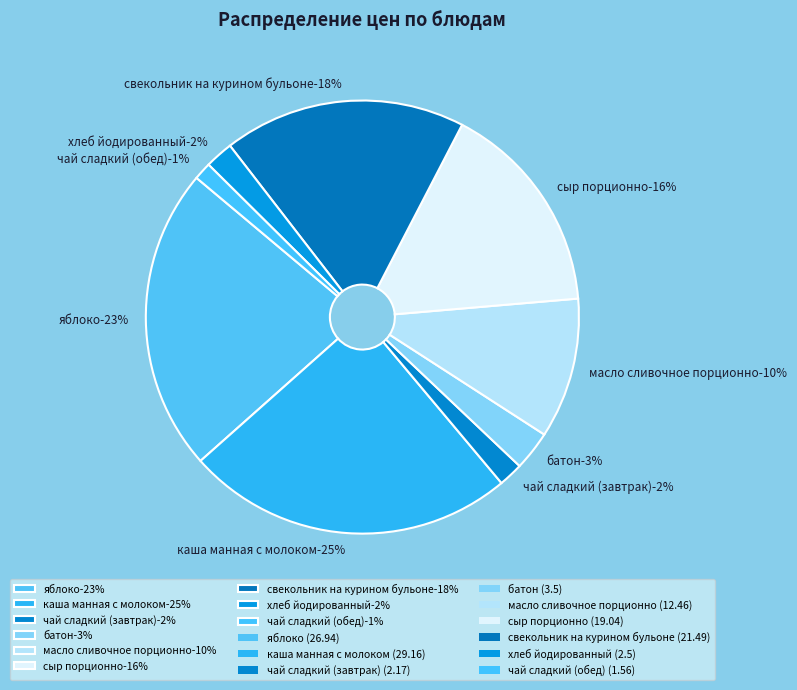

To the nearest percent, what is the difference between the largest and smallest slice percentages?

23%